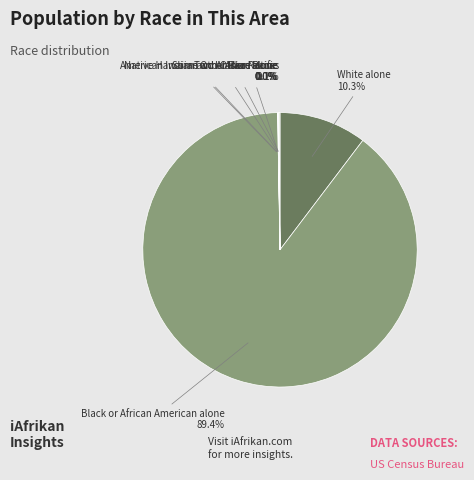

What percentage is NOT represented by White alone?

89.7%